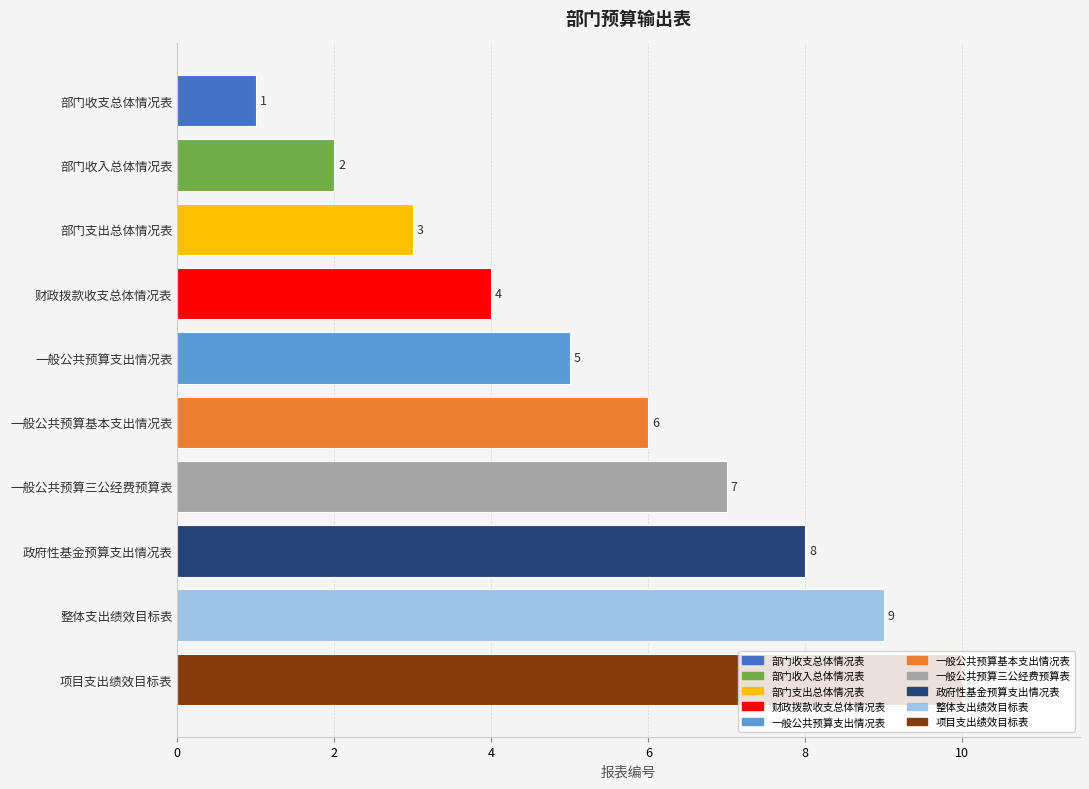

What is the smallest value displayed?

1